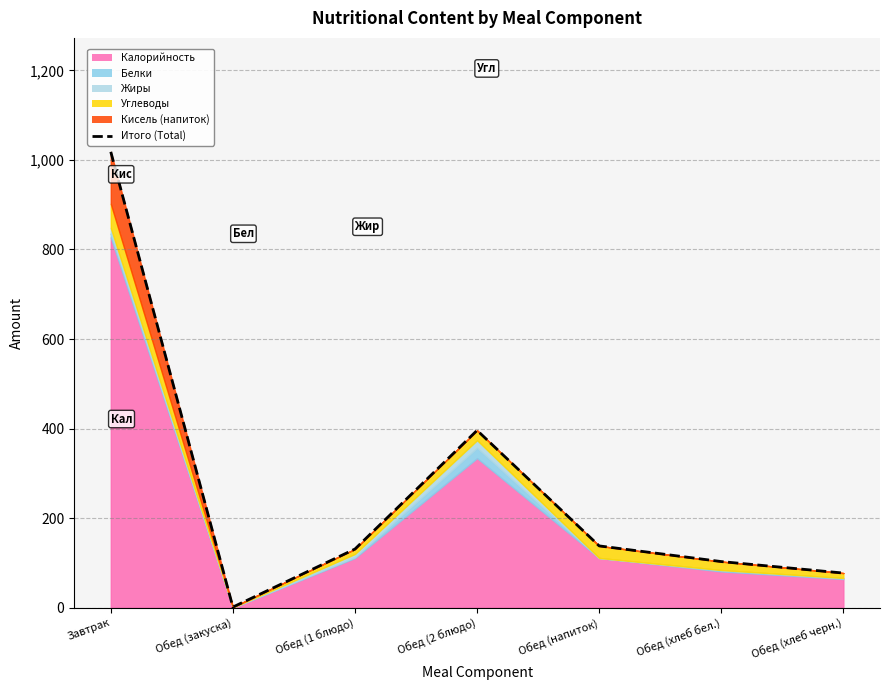

What is the greatest value displayed?

1018.0